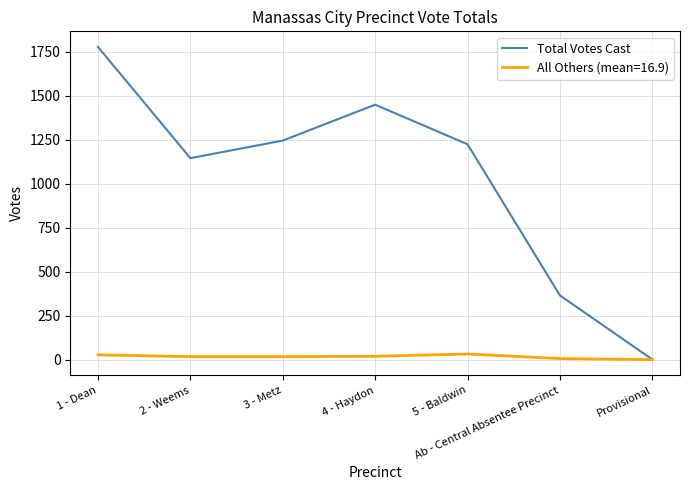

Where is Total Votes Cast nearest to the value 889?

2 - Weems